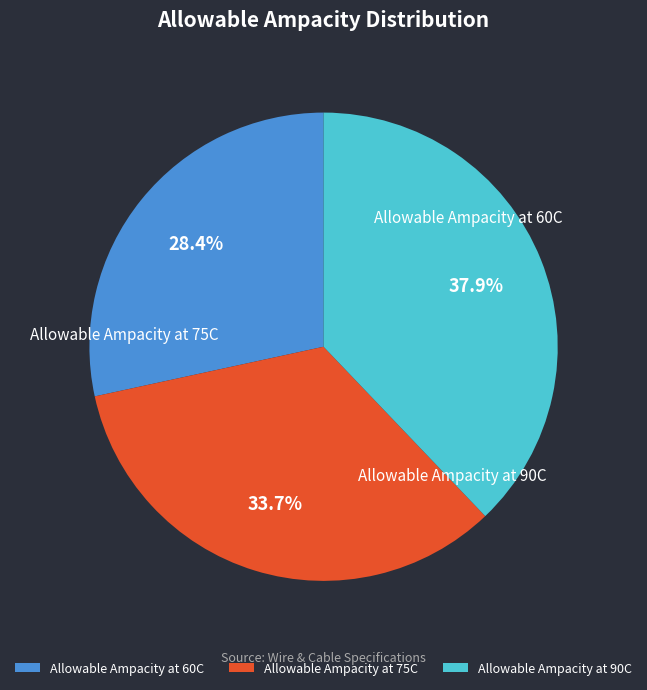

Which has a higher value, Allowable Ampacity at 90C or Allowable Ampacity at 75C?

Allowable Ampacity at 90C